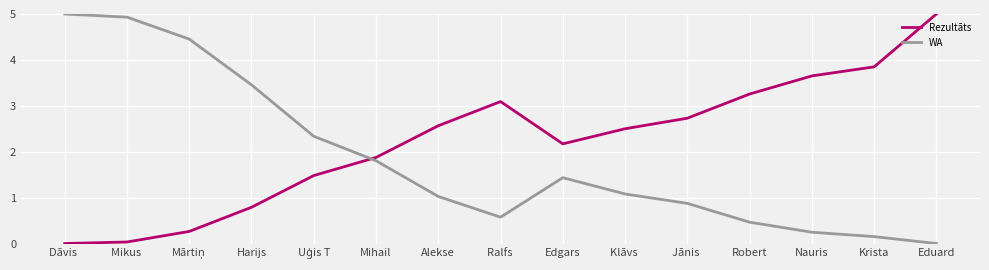

What is the difference between the Rezultāts values at Krista and Edgars?

1.7